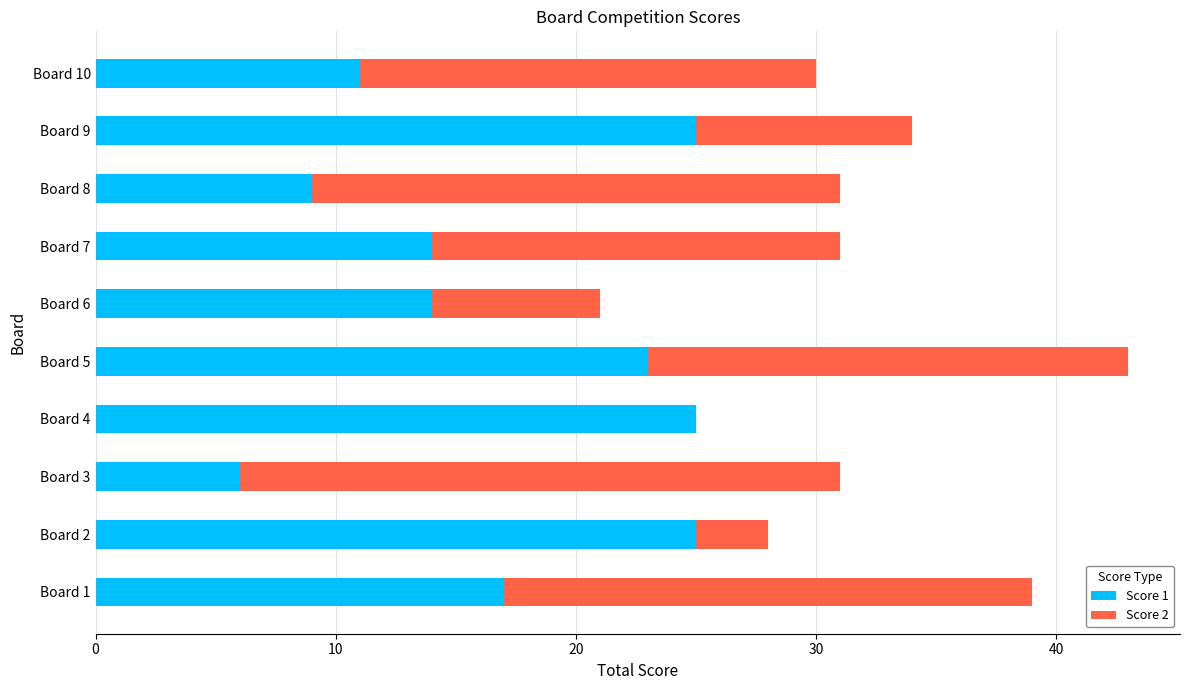

What is the maximum value for Score 1?

25